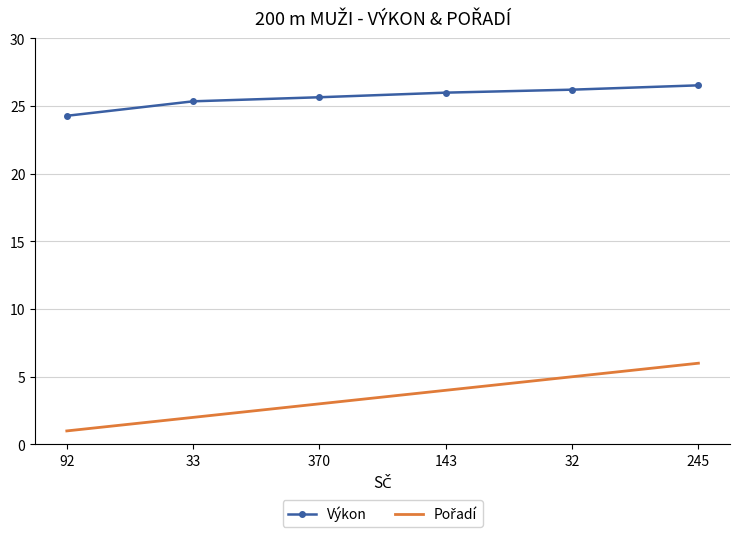

Which category has the lowest value across all series?

92